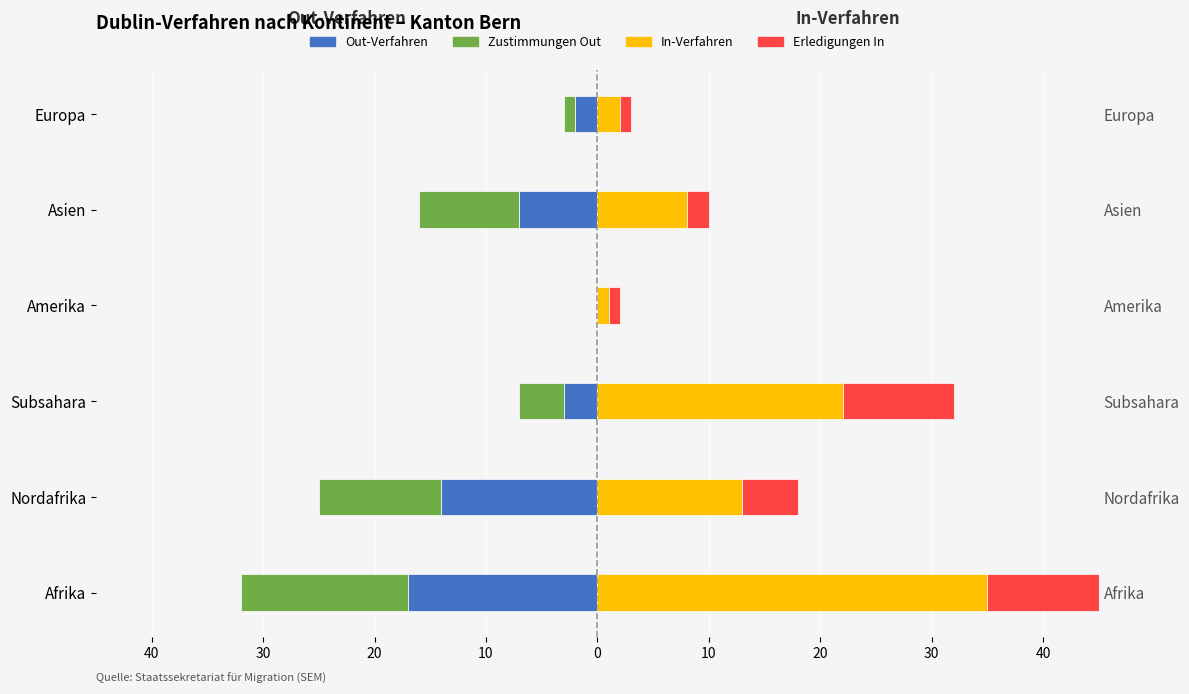

True or false: In-Verfahren has a value of 2 at Amerika.

False